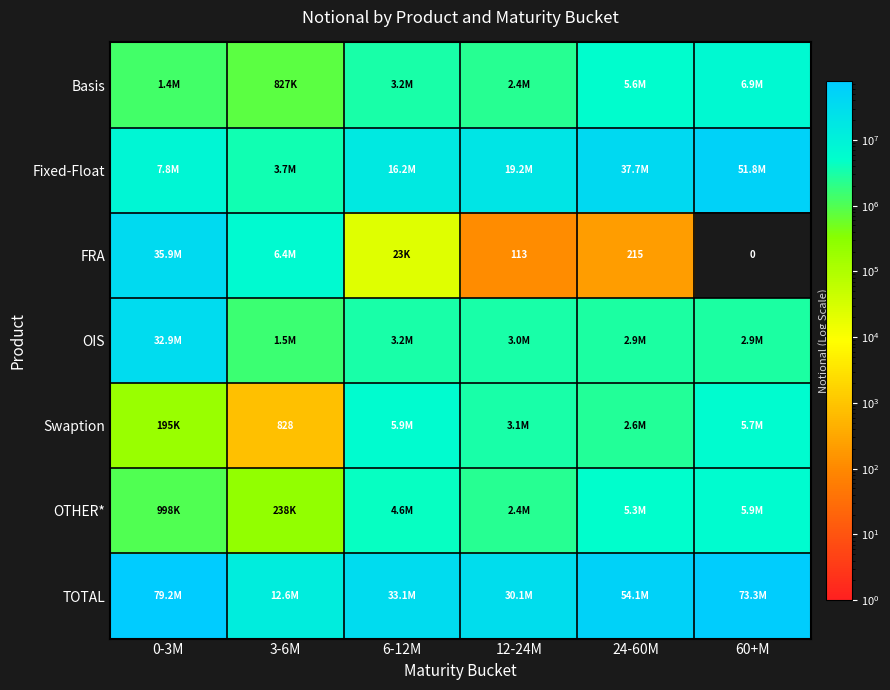

At which label does TOTAL first exceed 54090598?

0-3M